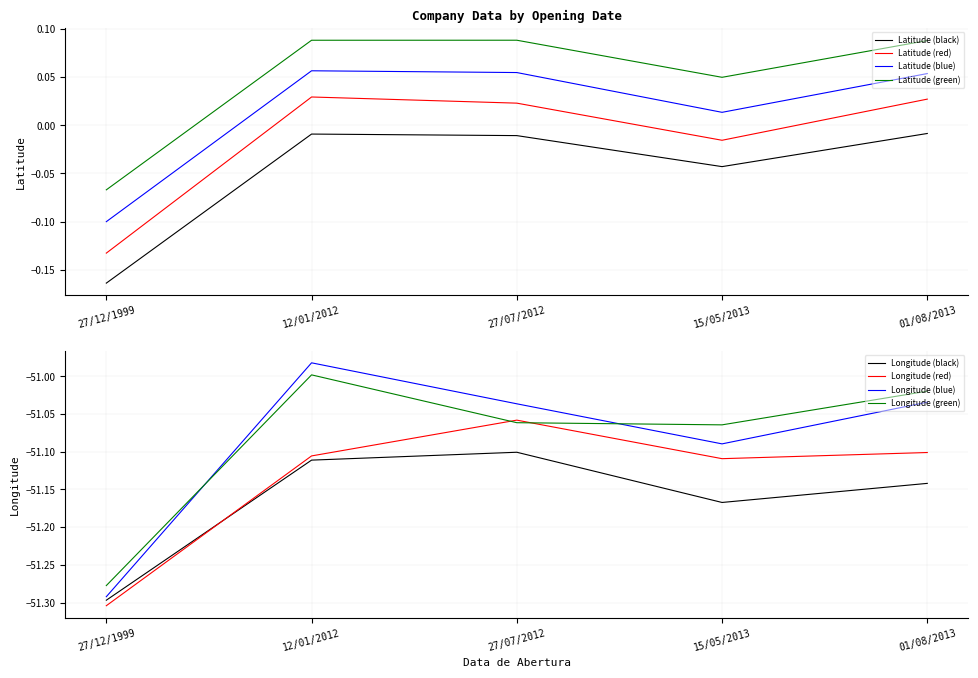

Which category has the lowest value in the Latitude (red) series?

27/12/1999